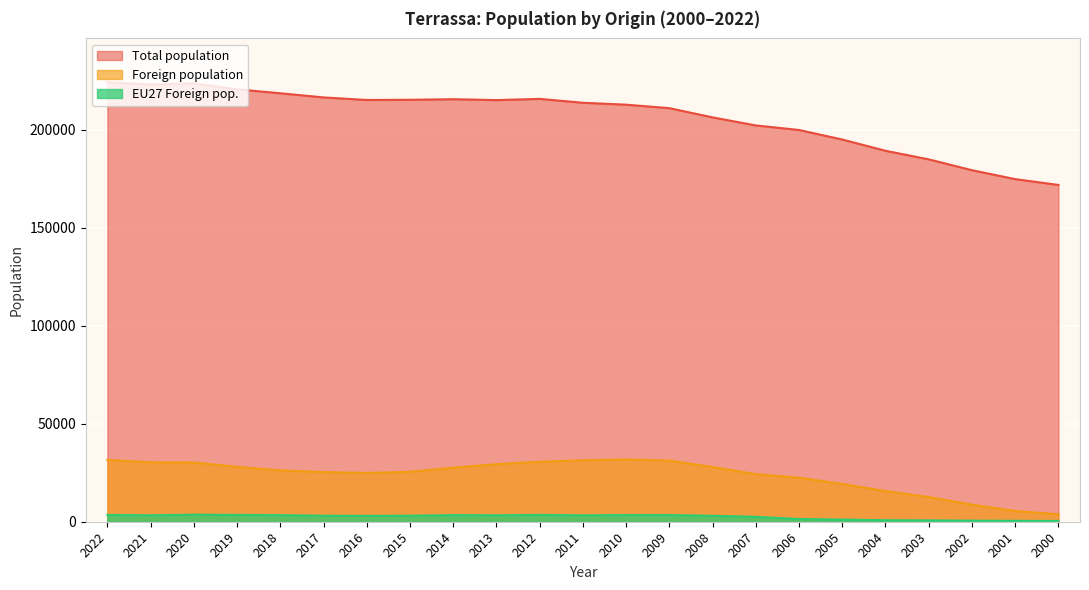

What is the difference between the Total population values at 2005 and 2011?

18750